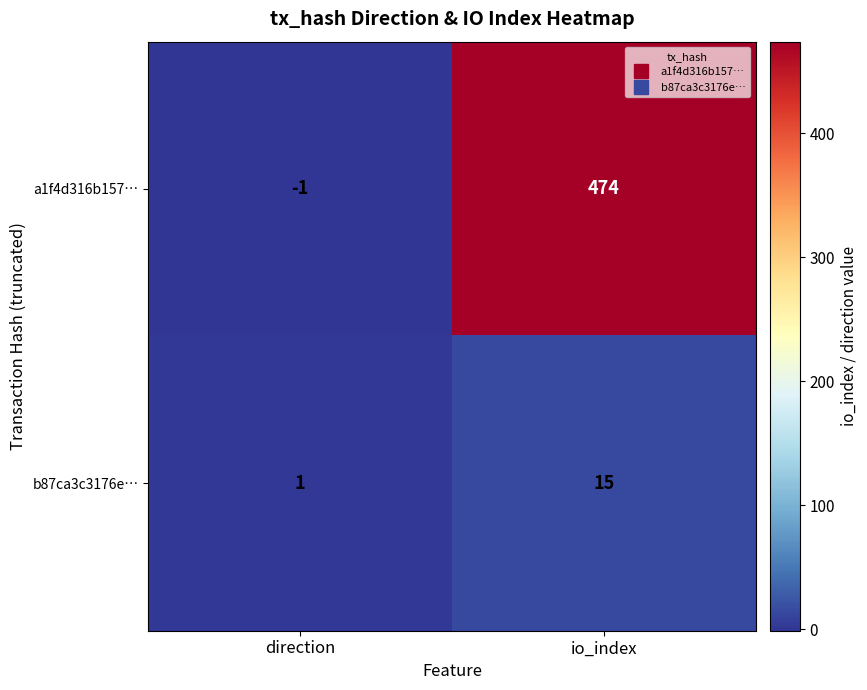

Between direction and io_index, which series saw the biggest shift?

a1f4d316b157…